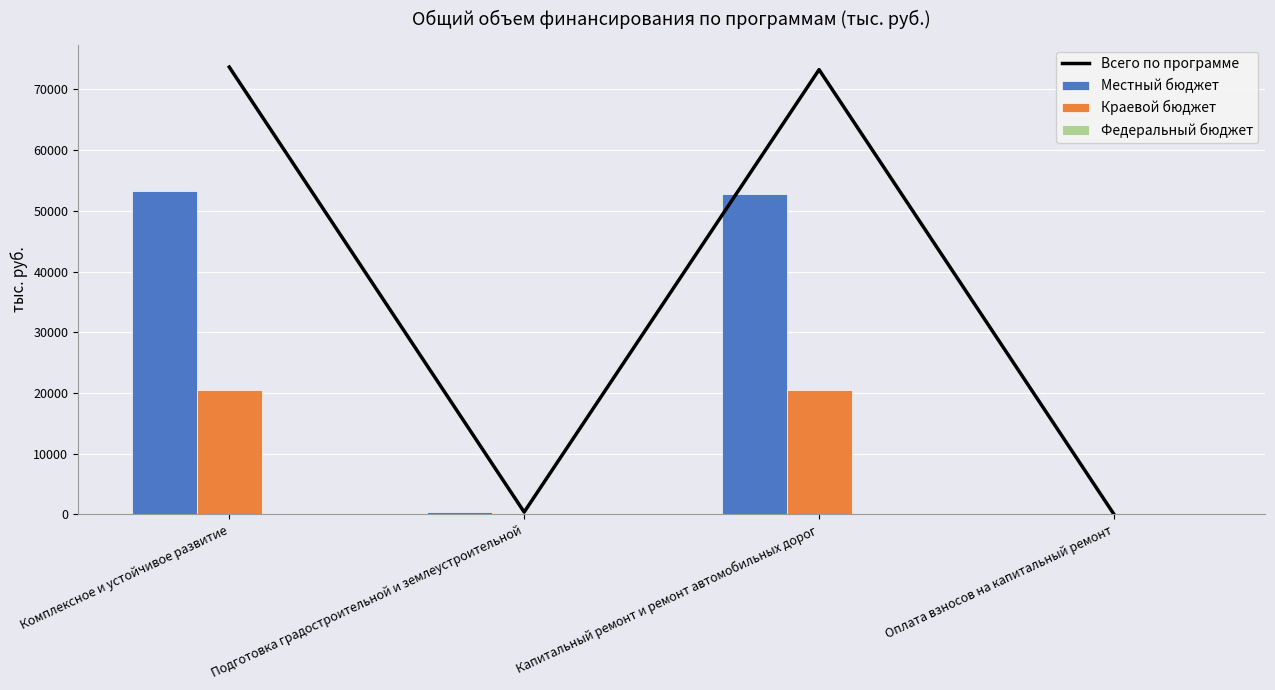

Is it true that Всего по программе equals 397.2 at Подготовка градостроительной и землеустроительной?

True